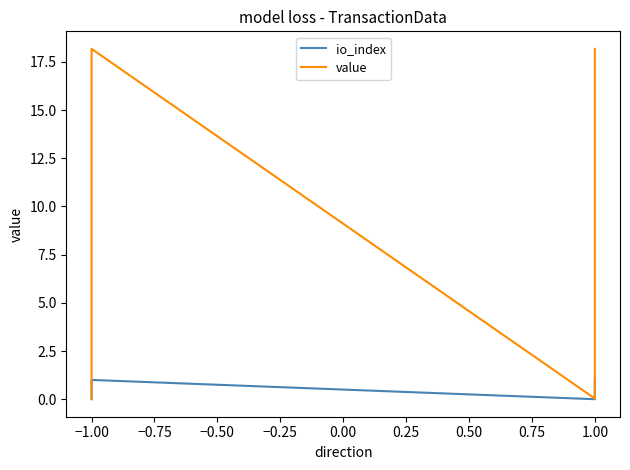

True or false: io_index and value intersect in this chart.

False